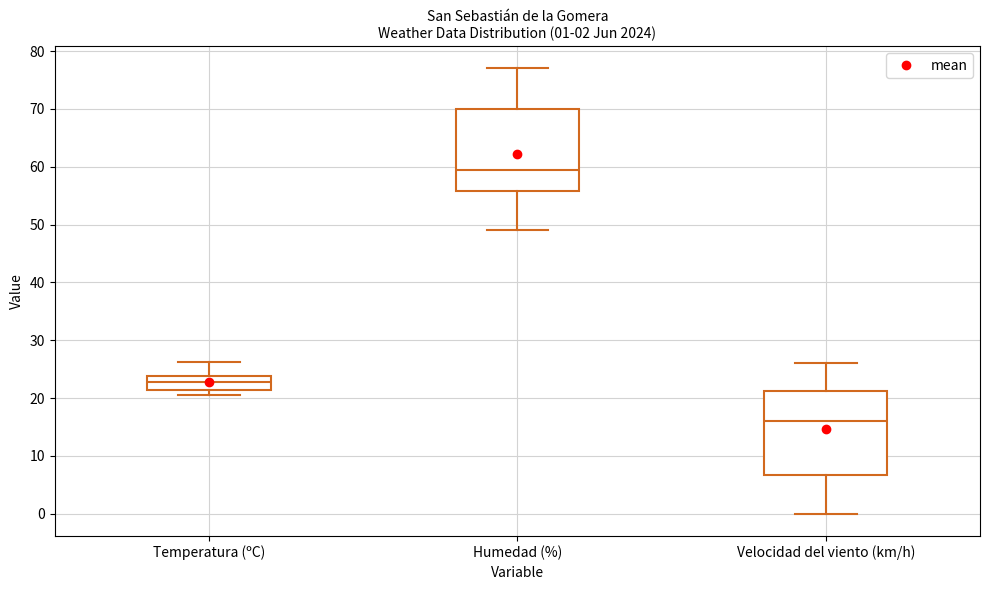

Which box has the highest median line?

Humedad (%)